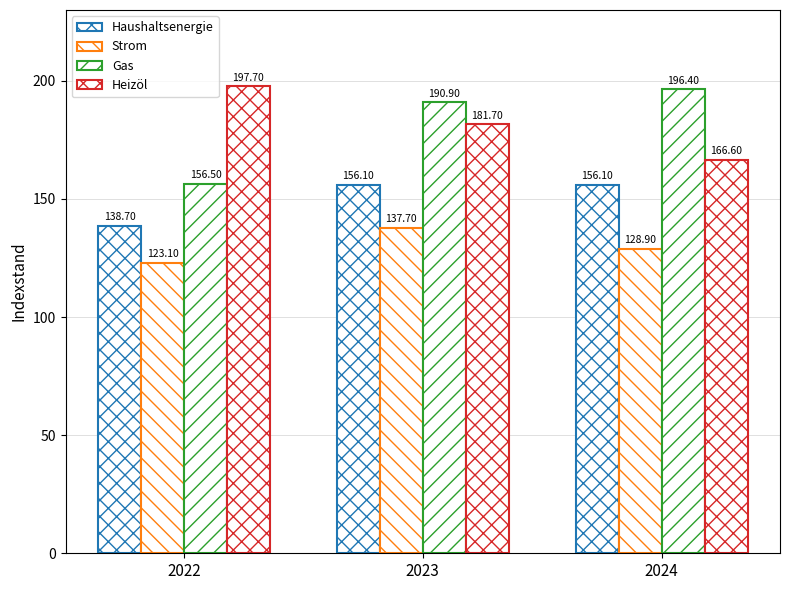

Which series has the largest range (max minus min)?

Gas